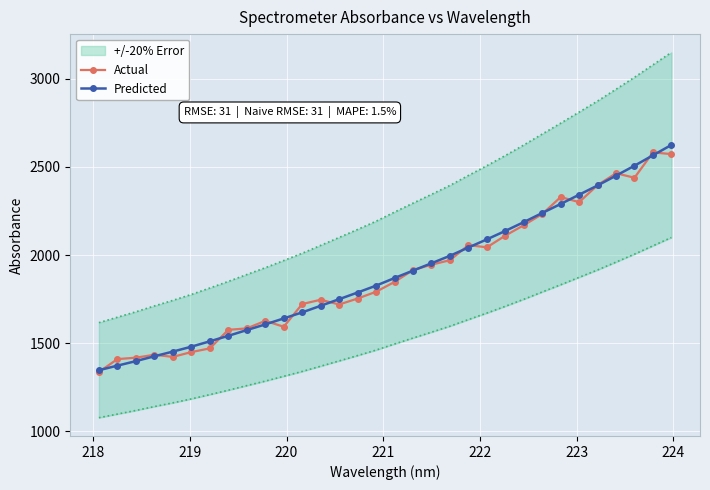

In Actual, how many points are higher than both neighbors (excluding endpoints)?

7